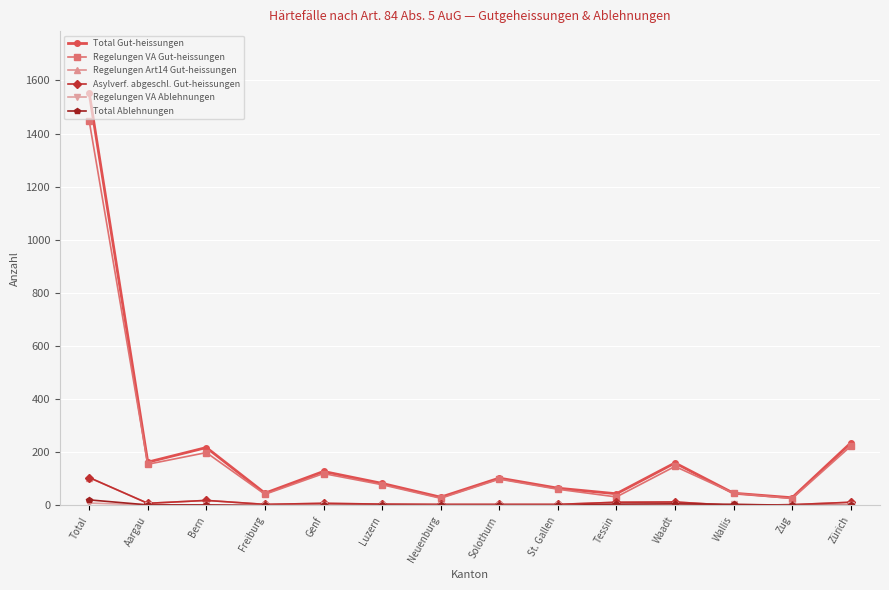

How many lines are shown in the chart?

6